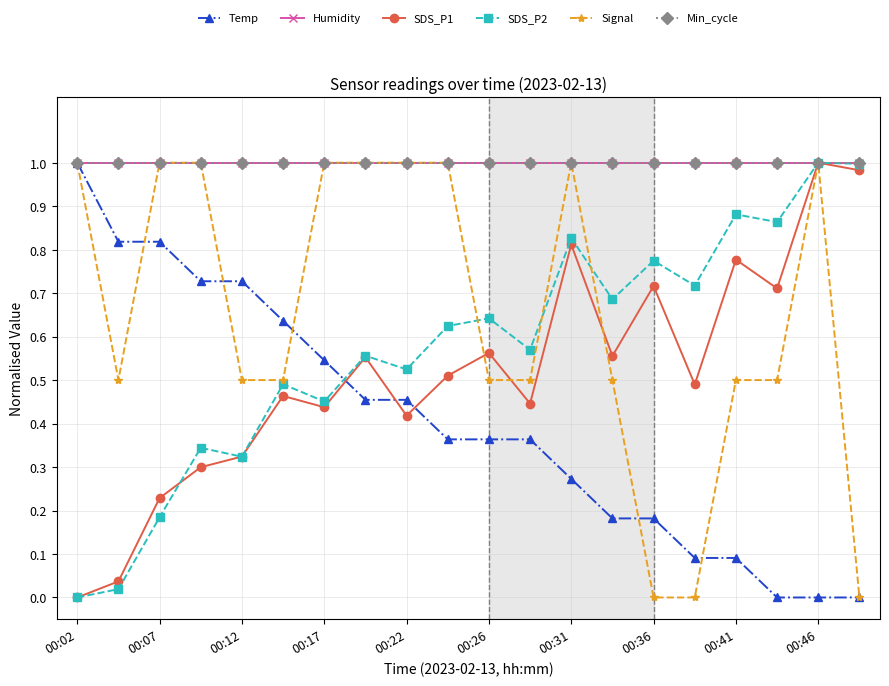

Reading right to left, list all the values displayed in this chart.

Temp: 0.0	0.0	0.0	0.1	0.1	0.2	0.2	0.3	0.4	0.4	0.4	0.5	0.5	0.5	0.6	0.7	0.7	0.8	0.8	1.0
Humidity: 1.0	1.0	1.0	1.0	1.0	1.0	1.0	1.0	1.0	1.0	1.0	1.0	1.0	1.0	1.0	1.0	1.0	1.0	1.0	1.0
SDS_P1: 1.0	1.0	0.7	0.8	0.5	0.7	0.6	0.8	0.4	0.6	0.5	0.4	0.6	0.4	0.5	0.3	0.3	0.2	0.0	0.0
SDS_P2: 1.0	1.0	0.9	0.9	0.7	0.8	0.7	0.8	0.6	0.6	0.6	0.5	0.6	0.5	0.5	0.3	0.3	0.2	0.0	0.0
Signal: 0.0	1.0	0.5	0.5	0.0	0.0	0.5	1.0	0.5	0.5	1.0	1.0	1.0	1.0	0.5	0.5	1.0	1.0	0.5	1.0
Min_cycle: 1.0	1.0	1.0	1.0	1.0	1.0	1.0	1.0	1.0	1.0	1.0	1.0	1.0	1.0	1.0	1.0	1.0	1.0	1.0	1.0